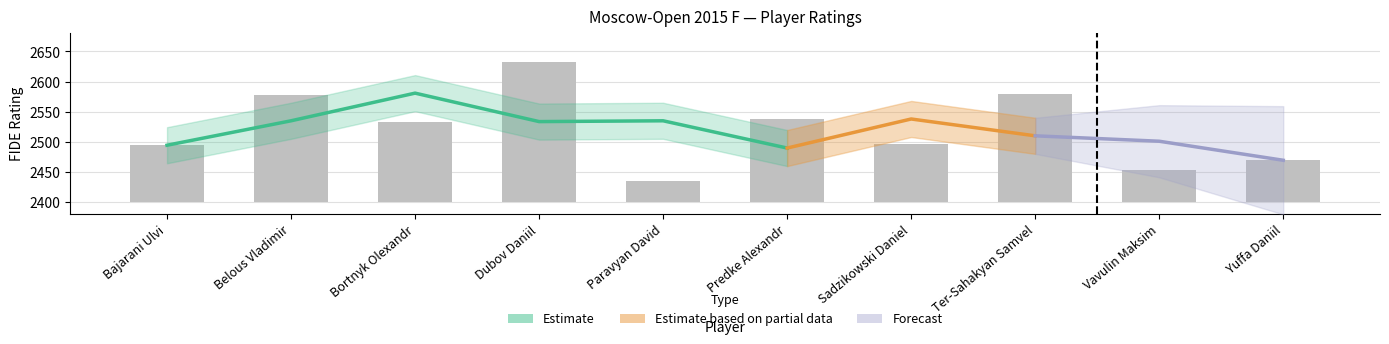

Reading left to right, what are all the values shown in this chart?

94	177	133	232	35	137	96	180	53	69